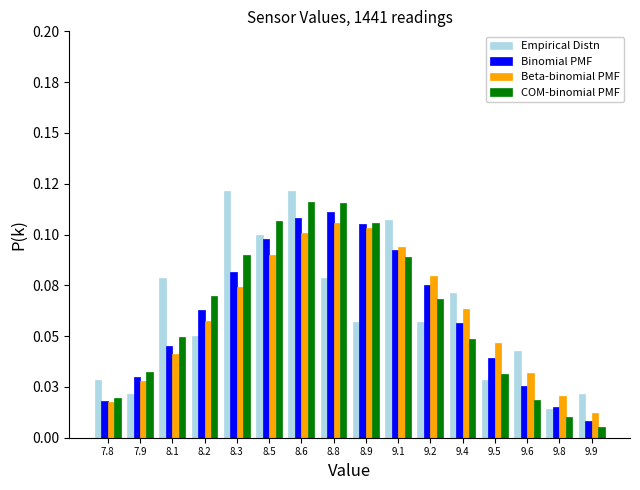

Are the bars horizontal?

No